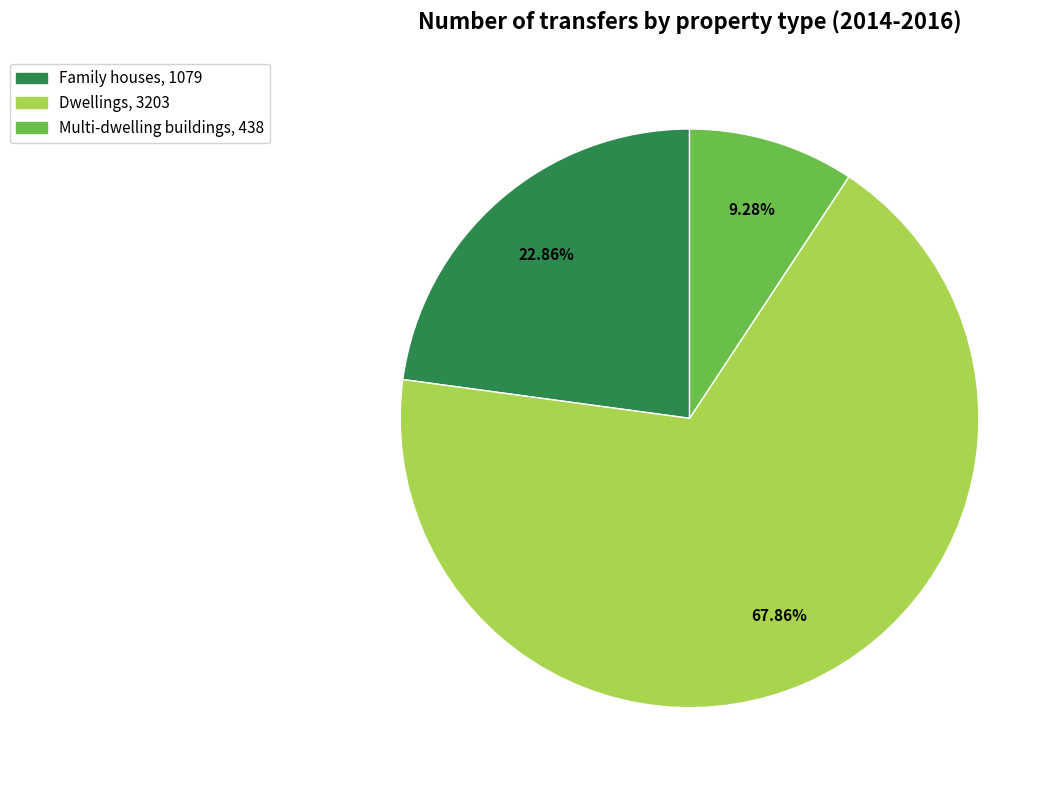

Does Dwellings account for over 50% of the chart?

Yes